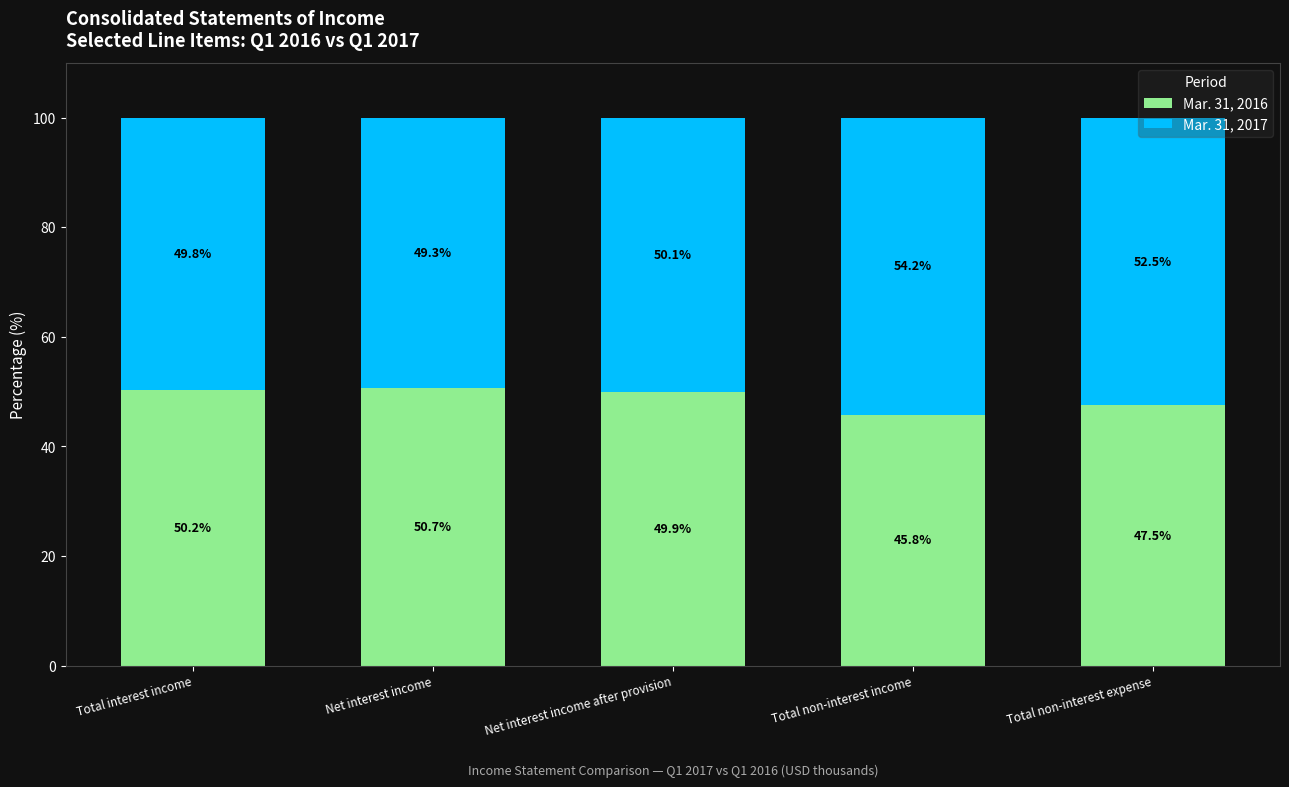

The value of Mar. 31, 2016 at Total non-interest income is 45.8. True or false?

True